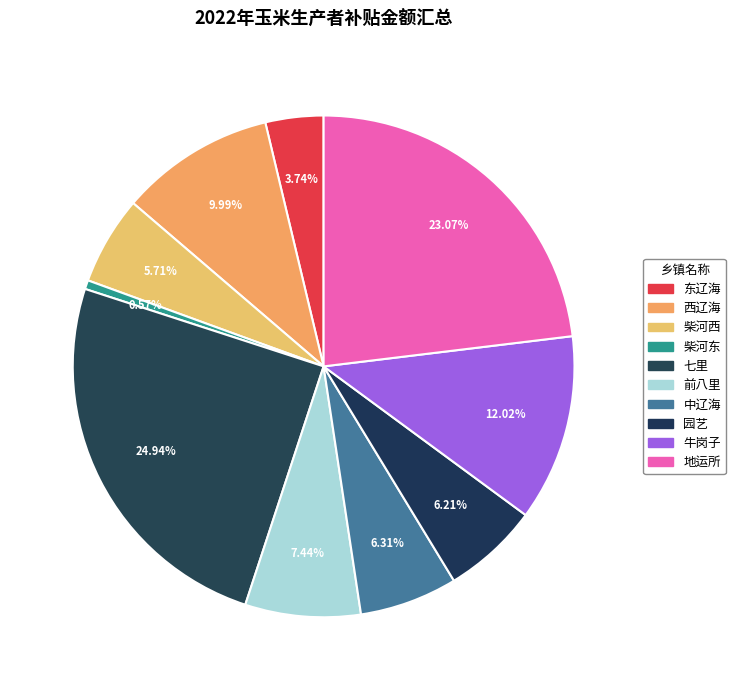

Is it true that 地运所 is 13% of the pie?

False